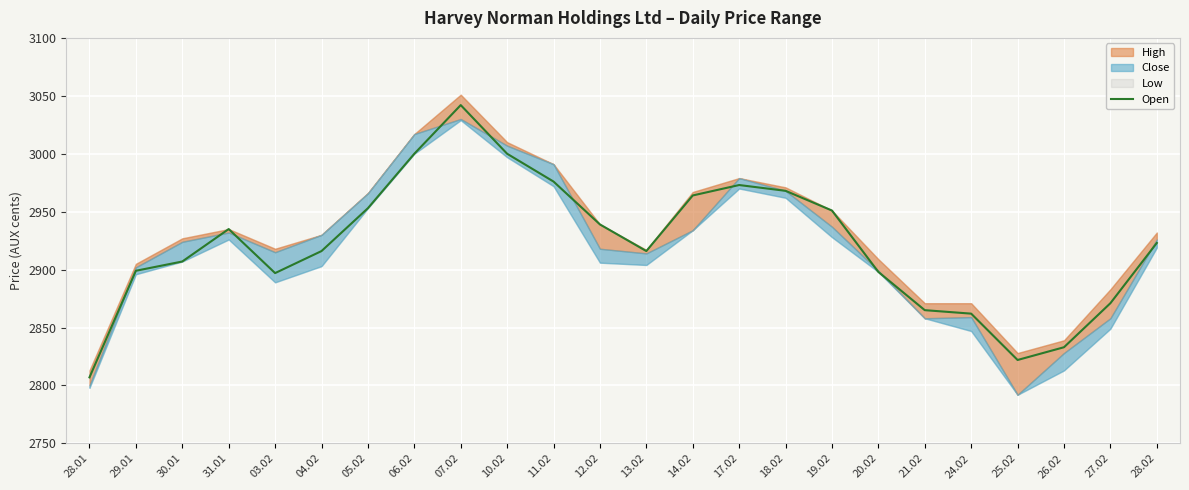

What is the lowest value of the Open series?

2807